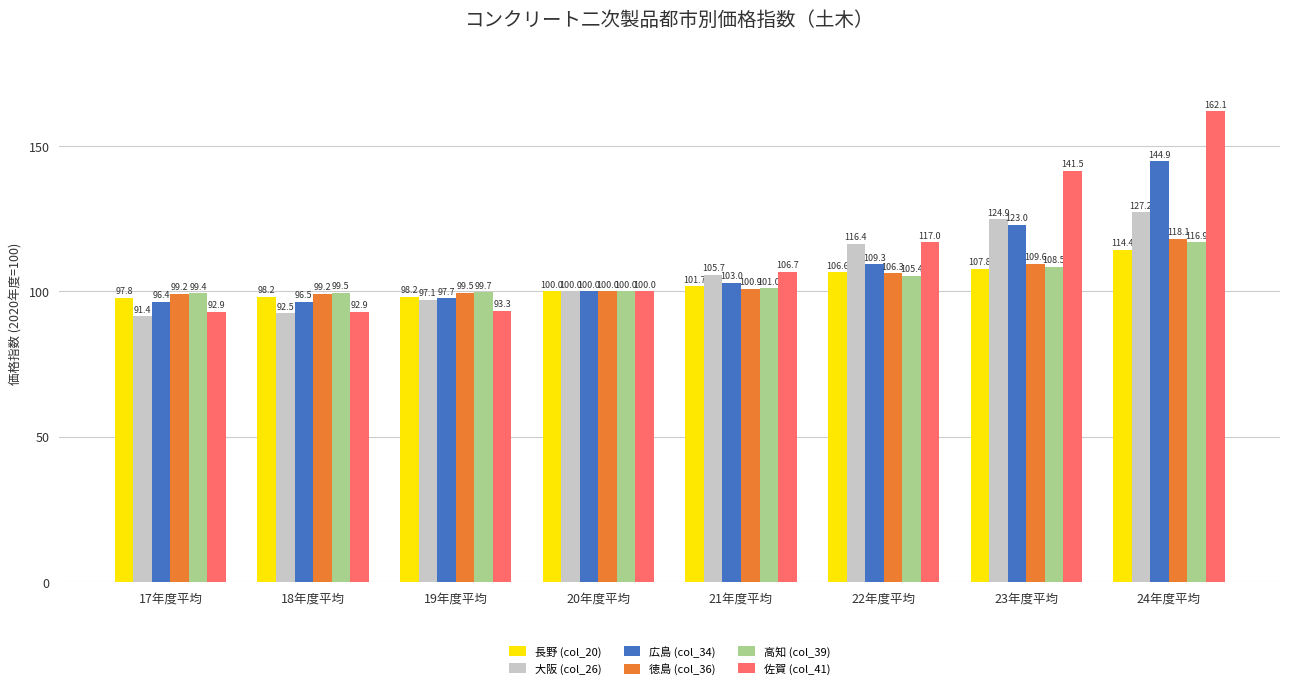

Reading right to left, extract all data points from this chart.

長野 (col_20): 24年度平均=114.4	23年度平均=107.8	22年度平均=106.6	21年度平均=101.7	20年度平均=100.0	19年度平均=98.2	18年度平均=98.2	17年度平均=97.8
大阪 (col_26): 24年度平均=127.2	23年度平均=124.9	22年度平均=116.4	21年度平均=105.7	20年度平均=100.0	19年度平均=97.1	18年度平均=92.5	17年度平均=91.4
広島 (col_34): 24年度平均=144.9	23年度平均=123.0	22年度平均=109.3	21年度平均=103.0	20年度平均=100.0	19年度平均=97.7	18年度平均=96.5	17年度平均=96.4
徳島 (col_36): 24年度平均=118.1	23年度平均=109.6	22年度平均=106.3	21年度平均=100.9	20年度平均=100.0	19年度平均=99.5	18年度平均=99.2	17年度平均=99.2
高知 (col_39): 24年度平均=116.9	23年度平均=108.5	22年度平均=105.4	21年度平均=101.0	20年度平均=100.0	19年度平均=99.7	18年度平均=99.5	17年度平均=99.4
佐賀 (col_41): 24年度平均=162.1	23年度平均=141.5	22年度平均=117.0	21年度平均=106.7	20年度平均=100.0	19年度平均=93.3	18年度平均=92.9	17年度平均=92.9